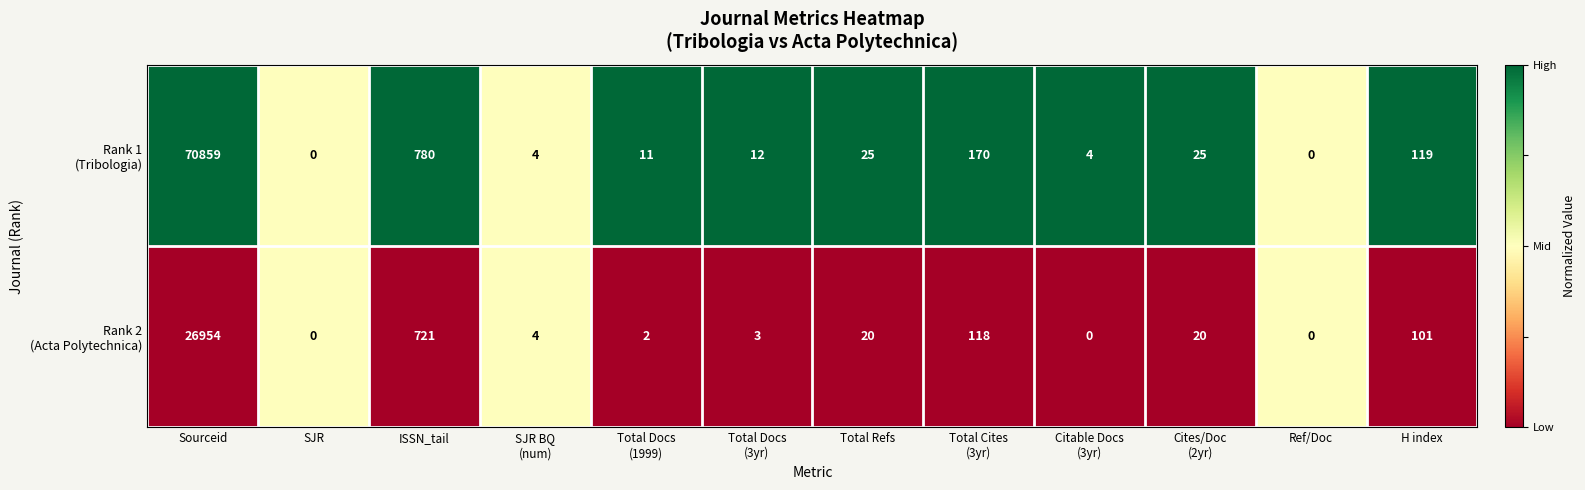

At which category does the chart reach its peak across all series?

Sourceid